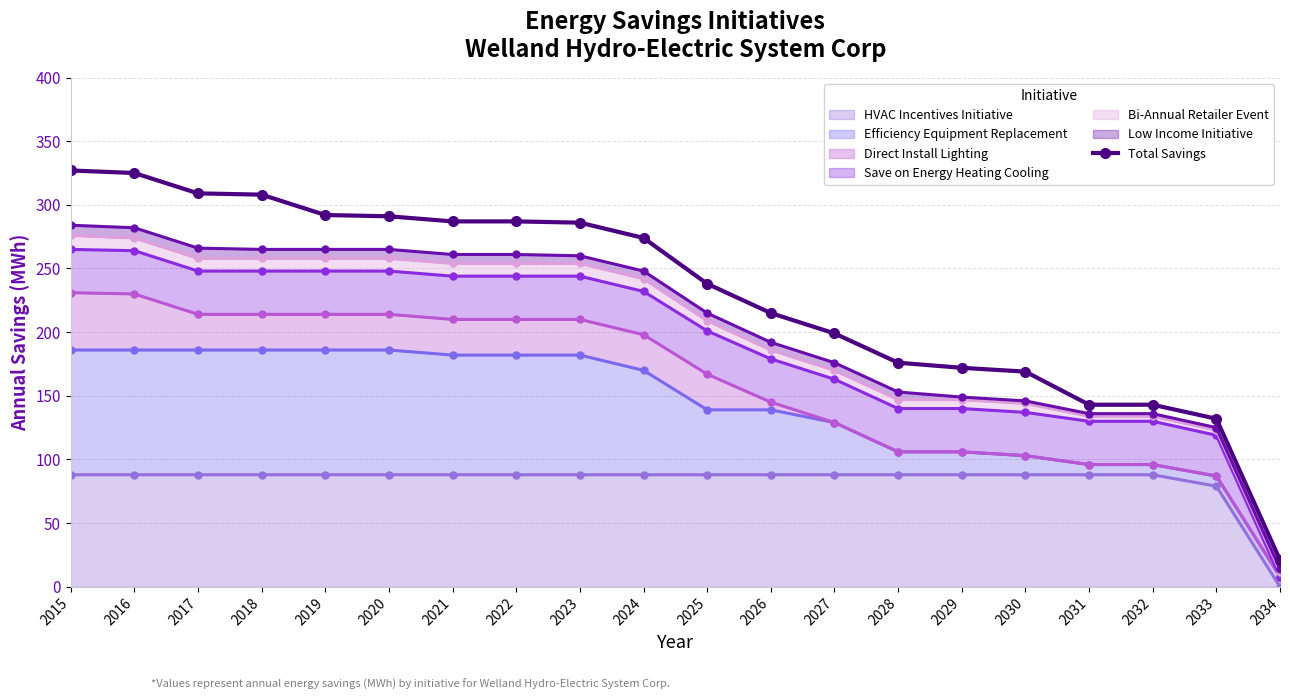

List the labels in order of value, largest first.

2015, 2016, 2017, 2018, 2019, 2020, 2021, 2022, 2023, 2024, 2025, 2026, 2027, 2028, 2029, 2030, 2031, 2032, 2033, 2034